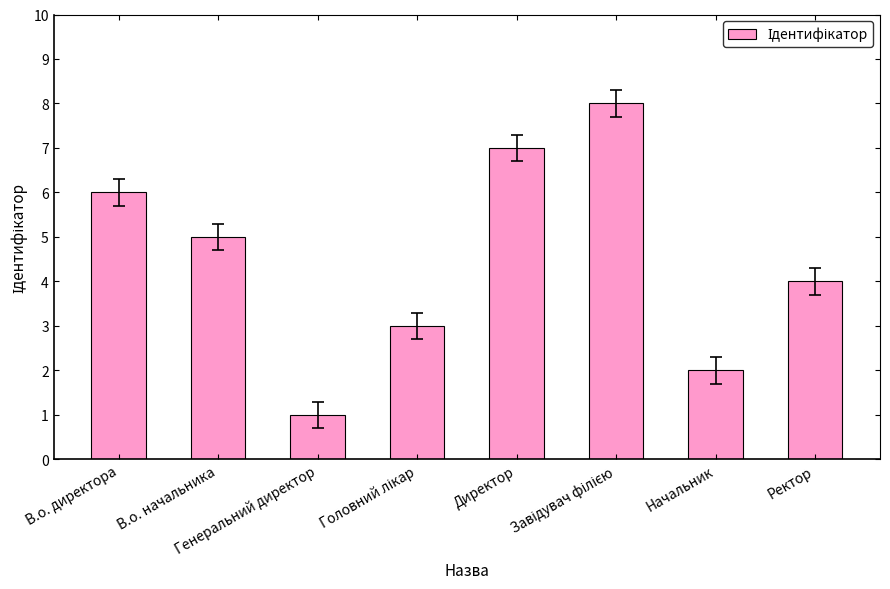

Reading left to right, what are all the values shown in this chart?

6	5	1	3	7	8	2	4